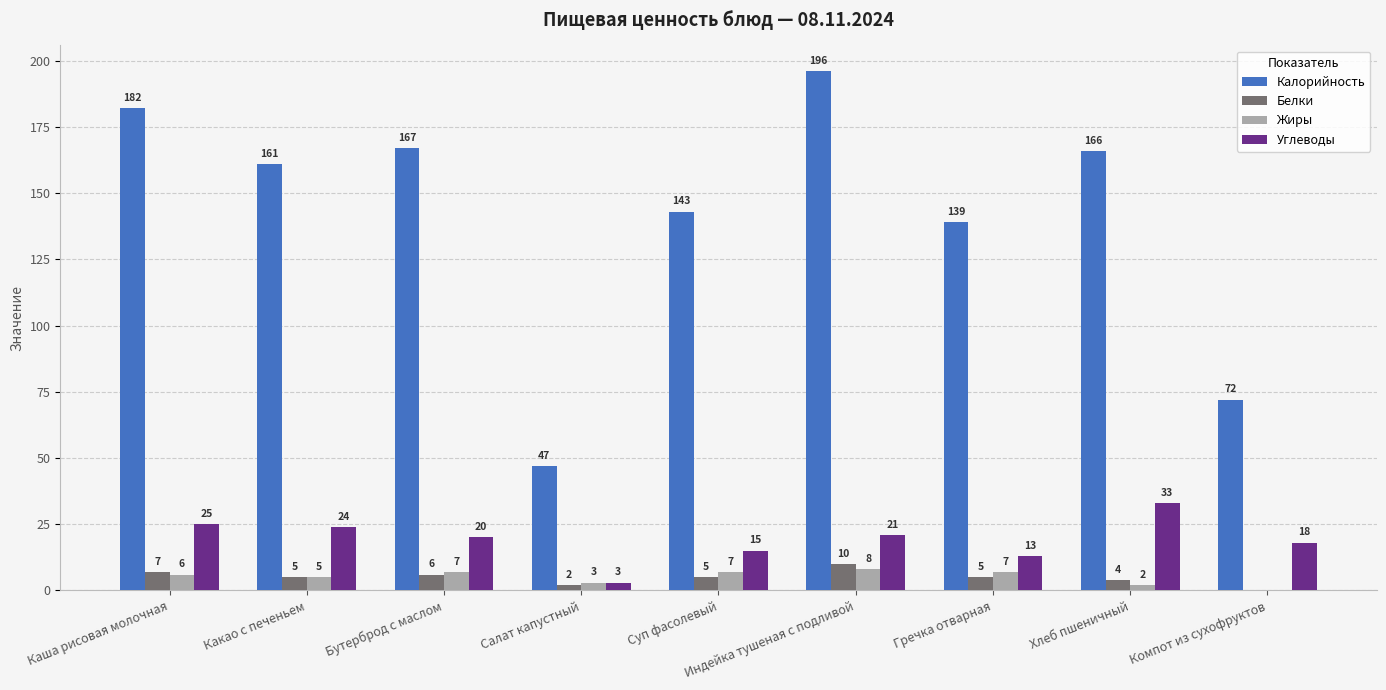

What is the sum of the Калорийность values at Индейка тушеная с подливой and Салат капустный?

243